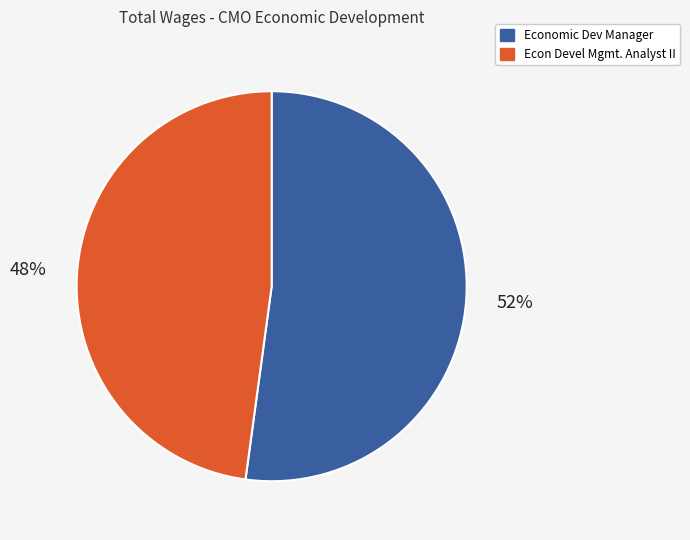

Is it true that Econ Devel Mgmt. Analyst II is 36% of the pie?

False